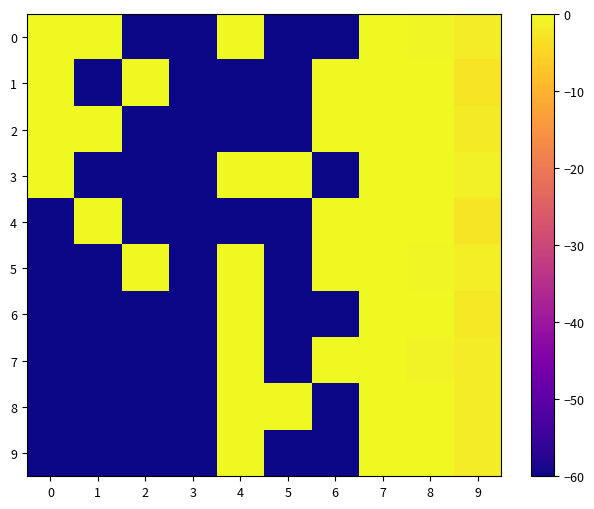

What is the minimum value shown in the chart?

-60.0